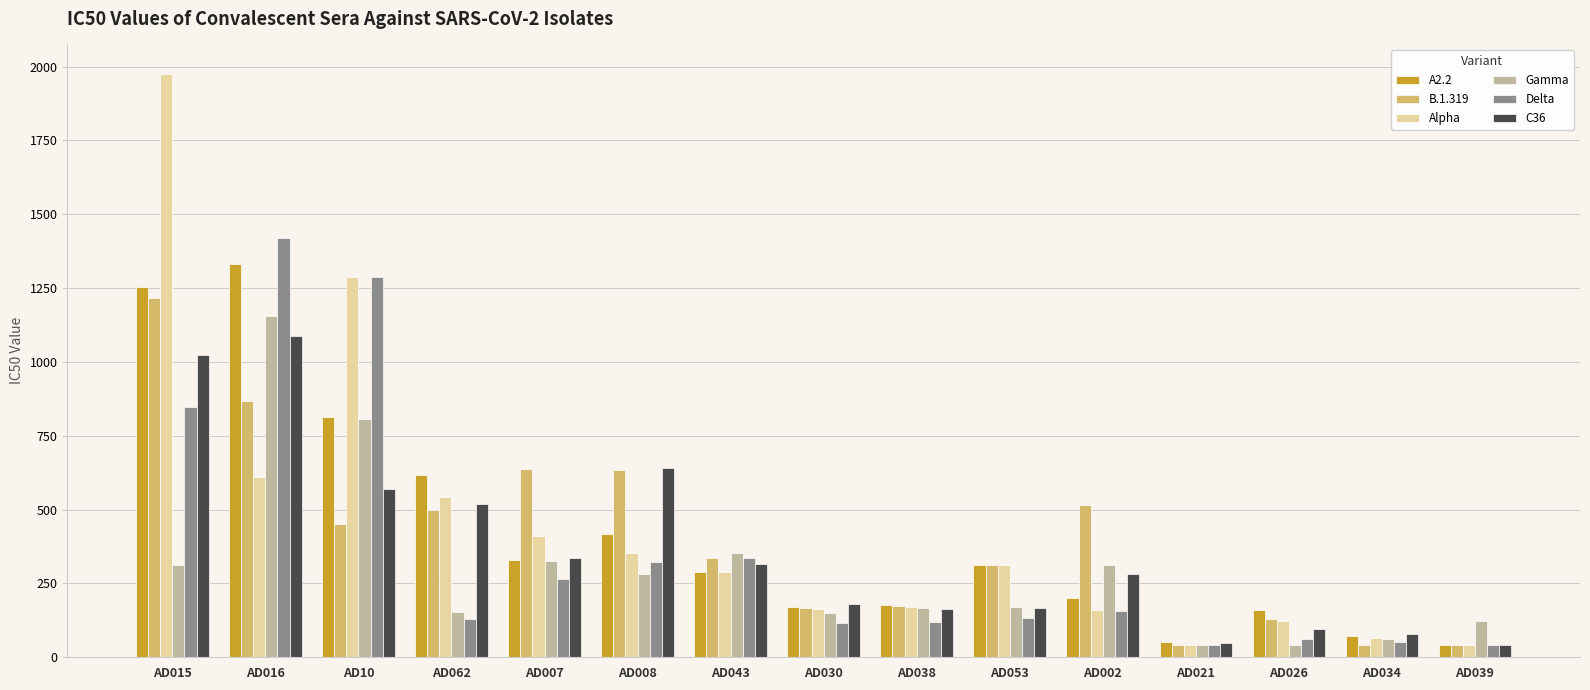

At which label is A2.2 closest to 687?

AD062